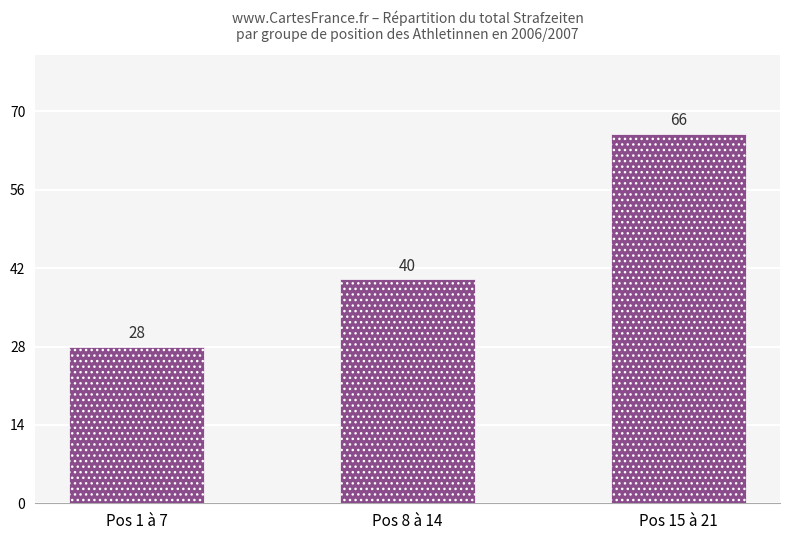

Does the chart contain any negative values?

No